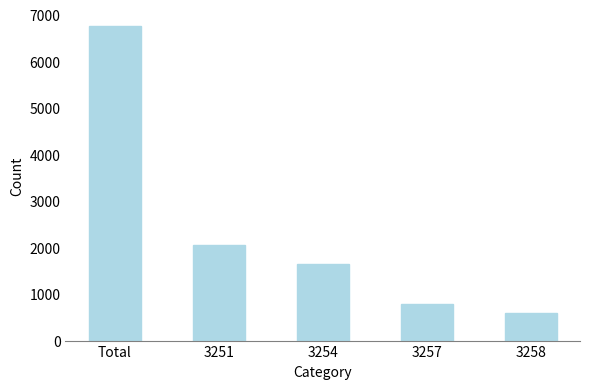

Rank the categories by value from lowest to highest.

3258, 3257, 3254, 3251, Total